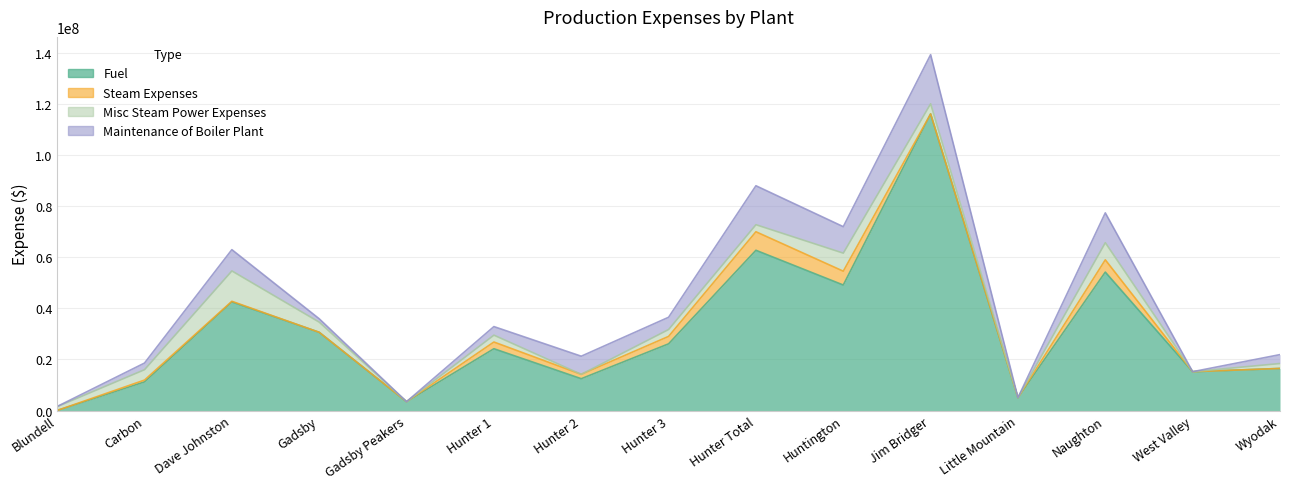

After their last crossing, which series has the higher values: Misc Steam Power Expenses or Steam Expenses?

Misc Steam Power Expenses